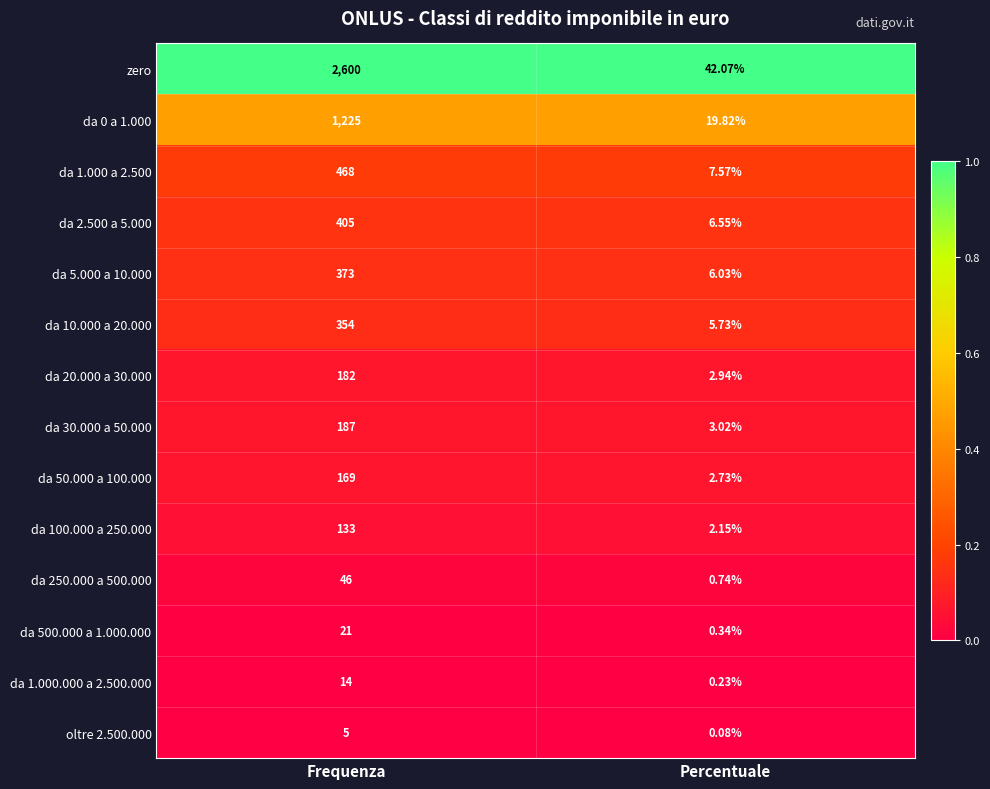

Which category has the highest value in the oltre 2.500.000 series?

Frequenza